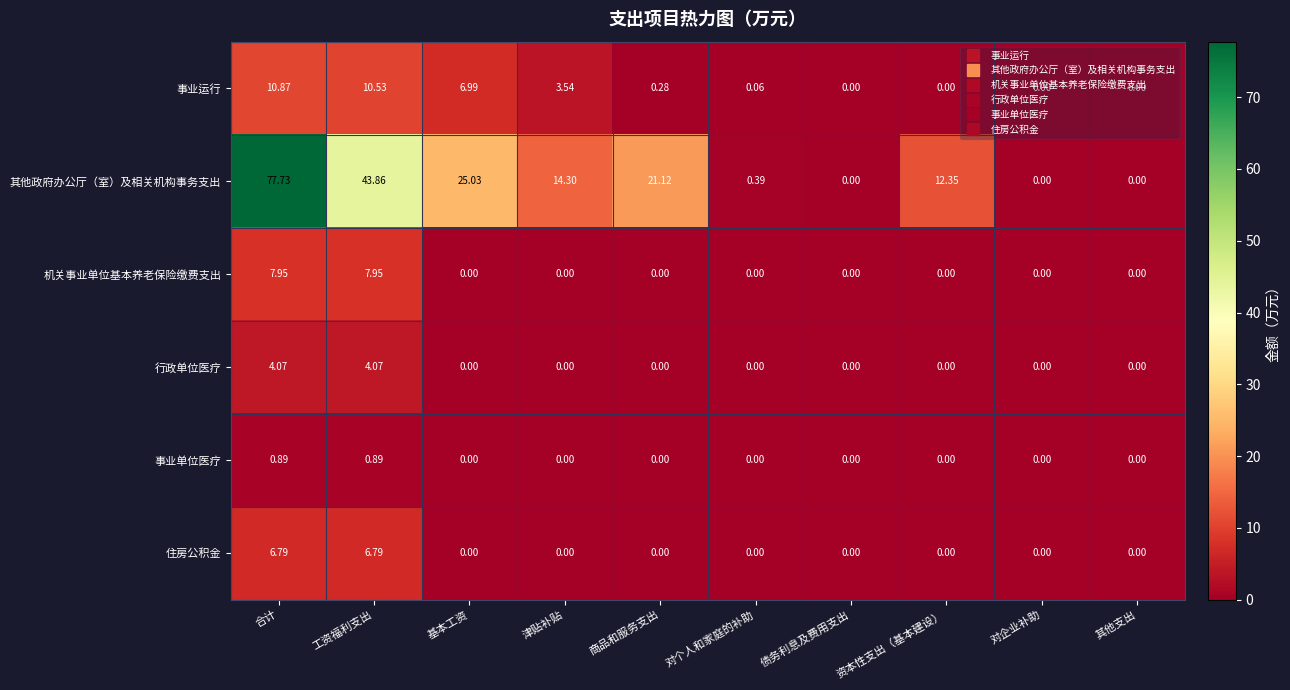

At which category is the sum across all series the highest?

合计